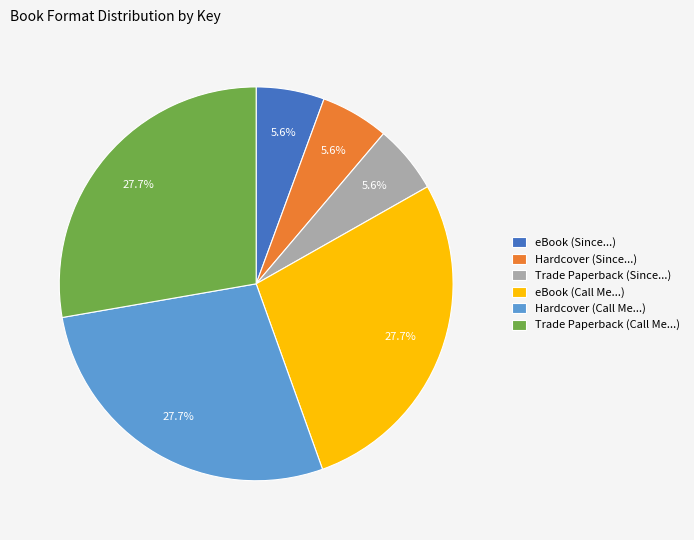

How many segments does this pie chart have?

6